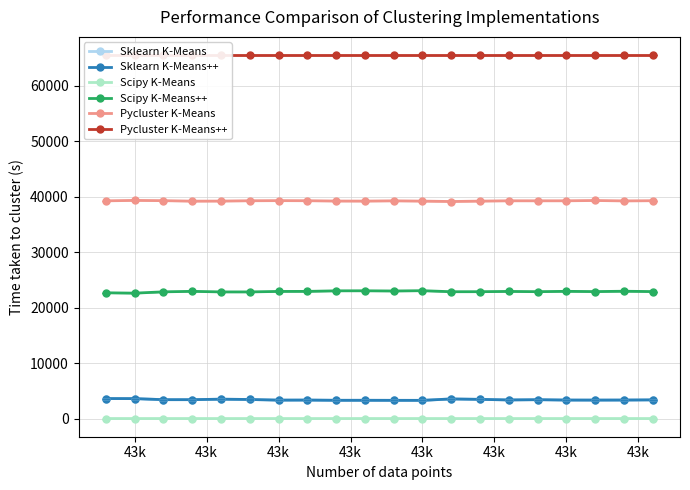

How many interior local valleys does the Pycluster K-Means series have?

5